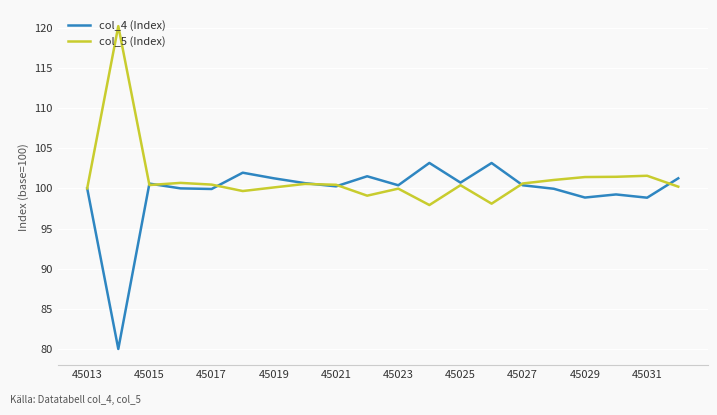

Which series has the largest total across all categories?

col_5 (Index)